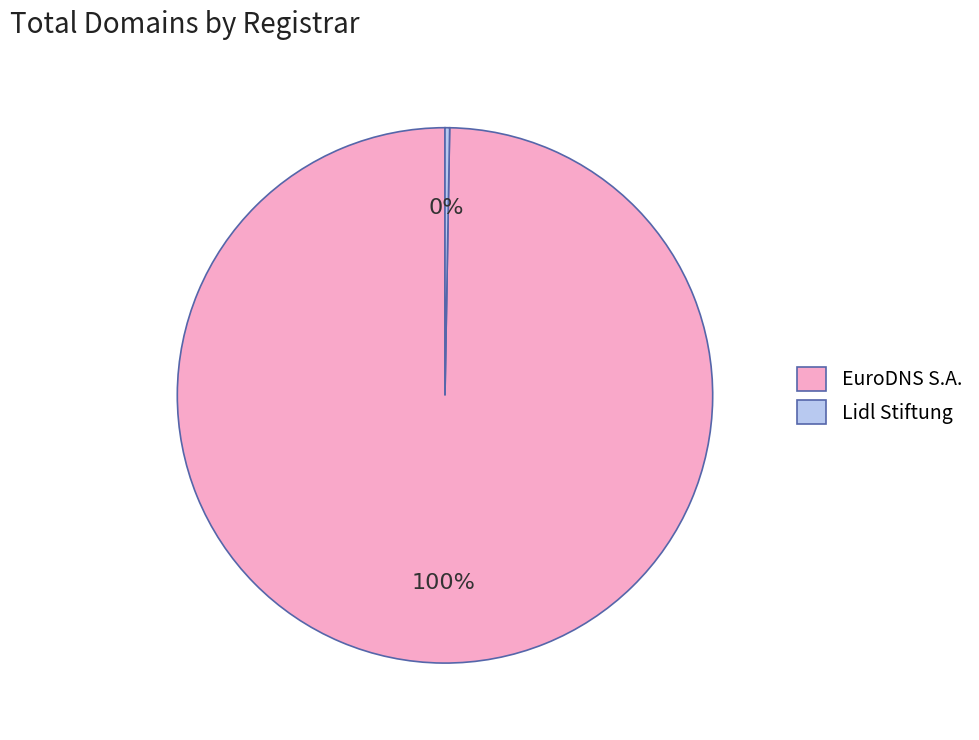

Combined, do Lidl Stiftung and EuroDNS S.A. account for over 50%?

Yes